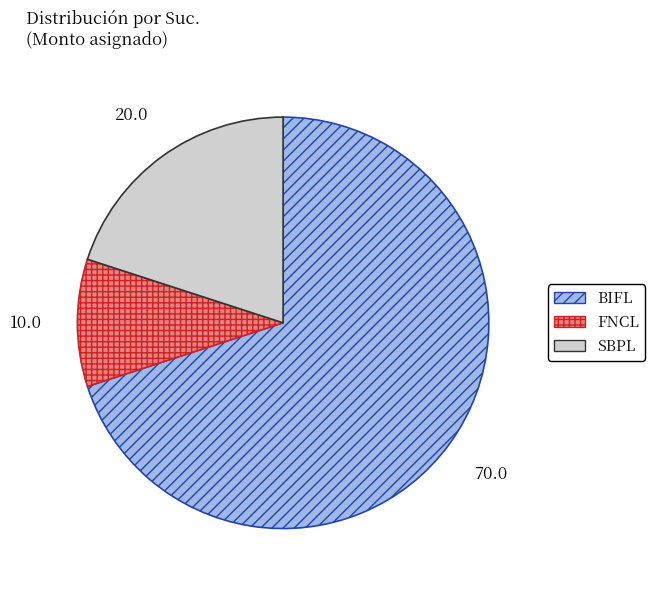

Combined, do BIFL and FNCL account for over 50%?

Yes